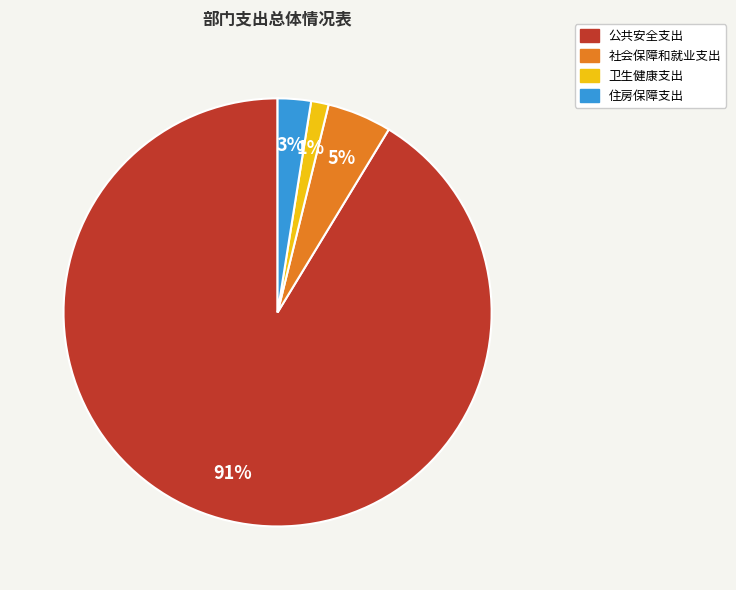

Which category accounts for the majority?

公共安全支出